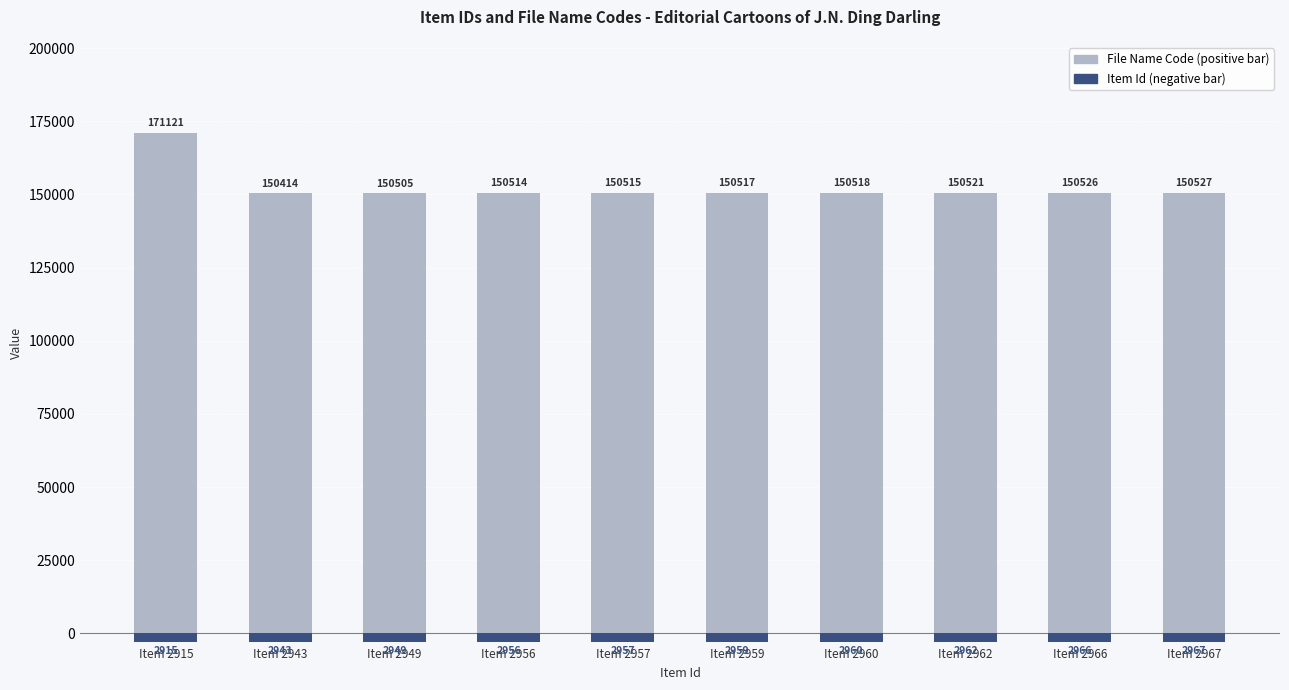

Is it true that File Name Code equals 171121 at Item 2915?

True